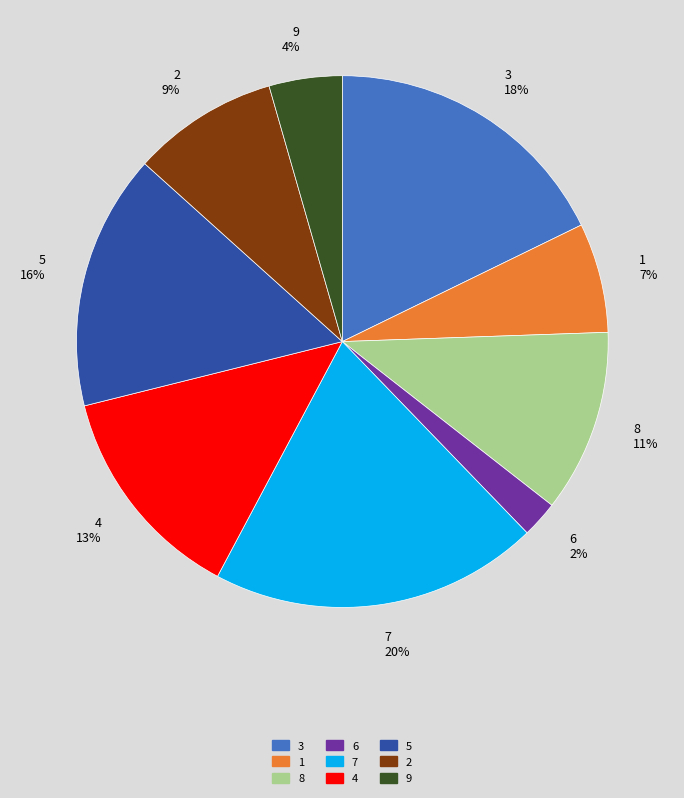

Does 5 account for over 50% of the chart?

No